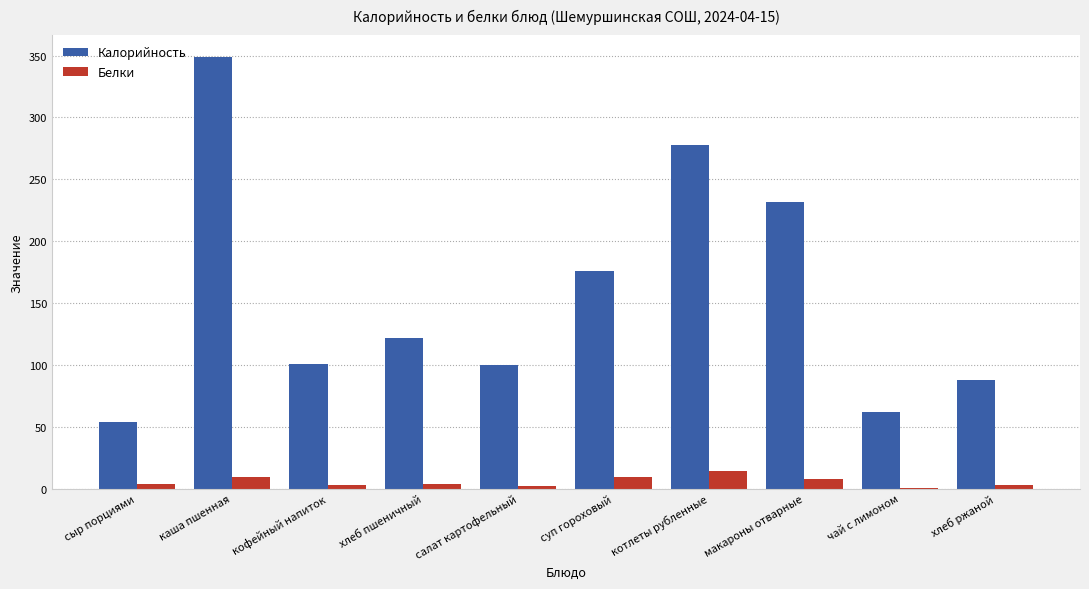

At which category is the sum across all series the highest?

каша пшенная